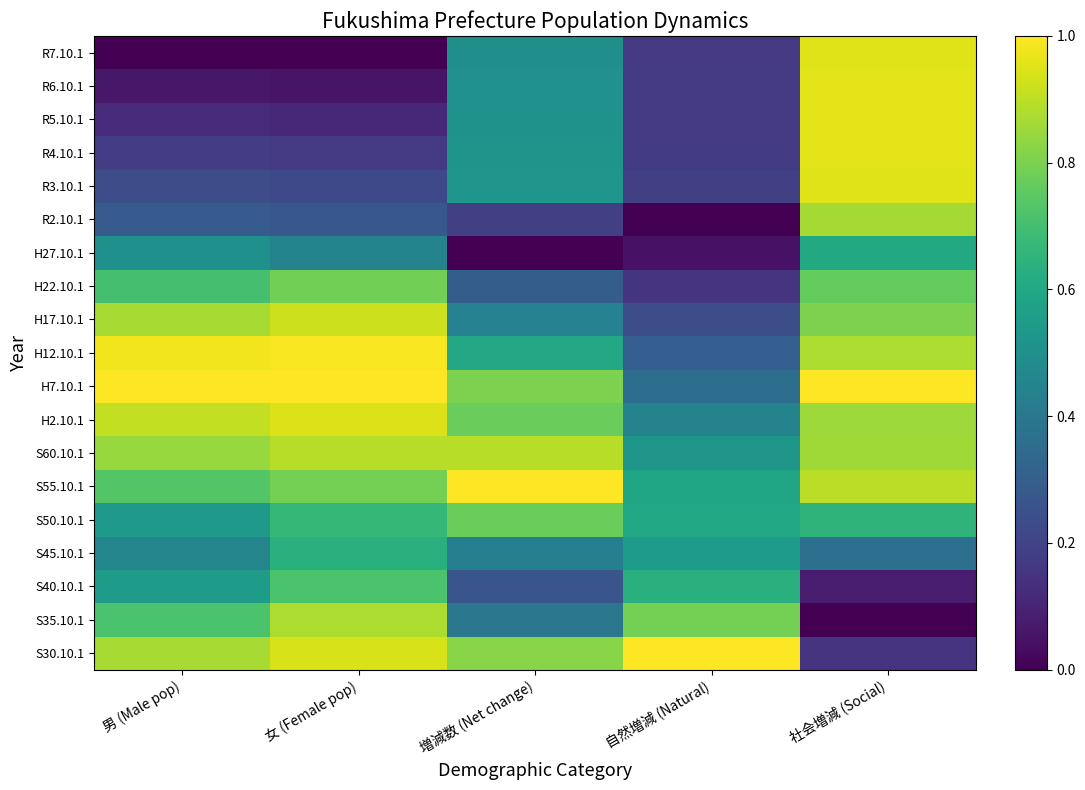

At 自然増減 (Natural), list the series in order from largest to smallest.

S30.10.1, S35.10.1, S40.10.1, S50.10.1, S55.10.1, S45.10.1, S60.10.1, H2.10.1, H7.10.1, H12.10.1, H17.10.1, R3.10.1, R4.10.1, R5.10.1, R6.10.1, R7.10.1, H22.10.1, H27.10.1, R2.10.1